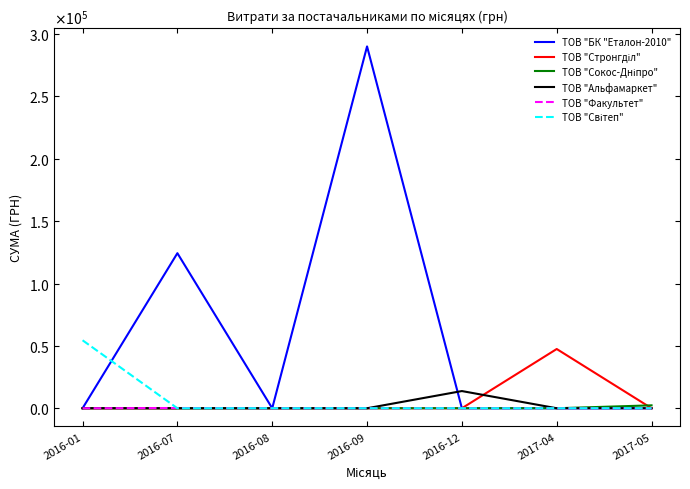

Reading left to right, extract all data points from this chart.

ТОВ "БК "Еталон-2010": 0.0	124329.2	0.0	290101.4	0.0	0.0	0.0
ТОВ "Стронгділ": 0.0	0.0	0.0	0.0	0.0	47504.0	0.0
ТОВ "Сокос-Дніпро": 0.0	0.0	0.0	0.0	0.0	0.0	2340.0
ТОВ "Альфамаркет": 0.0	0.0	0.0	0.0	13788.0	0.0	0.0
ТОВ "Факультет": 0.0	200.0	0.0	0.0	0.0	0.0	0.0
ТОВ "Світеп": 54500.0	0.0	0.0	0.0	0.0	0.0	0.0